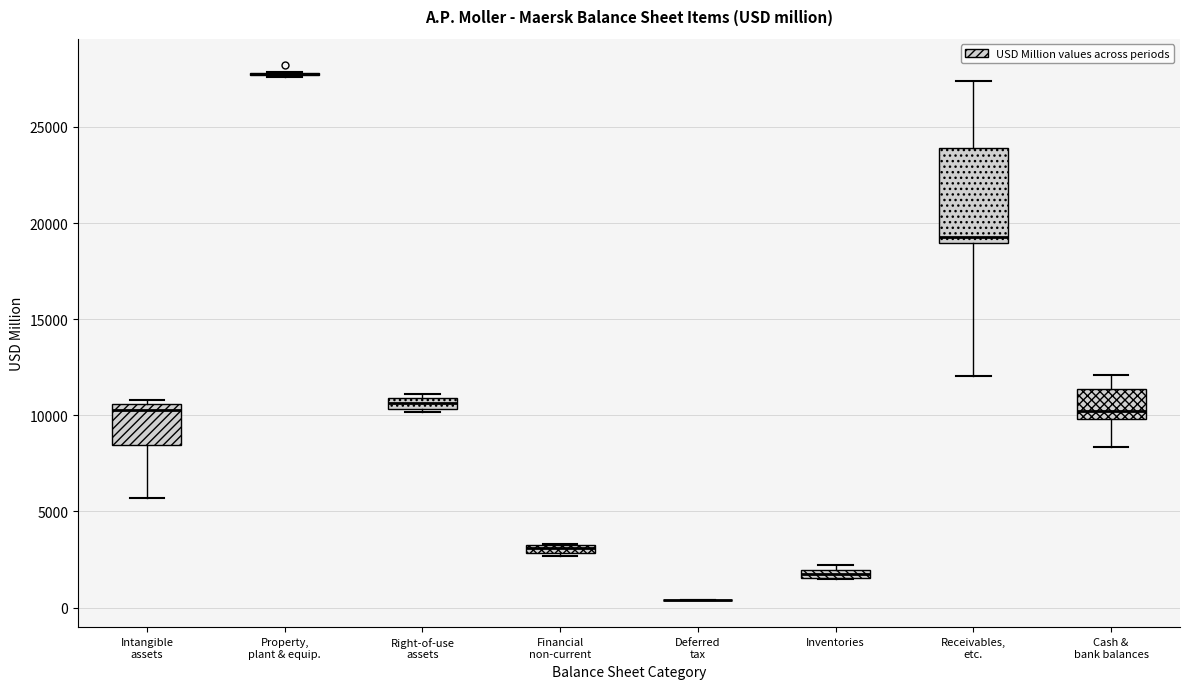

Comparing the boxes themselves (not the whiskers), which one is the tallest?

Receivables, etc.